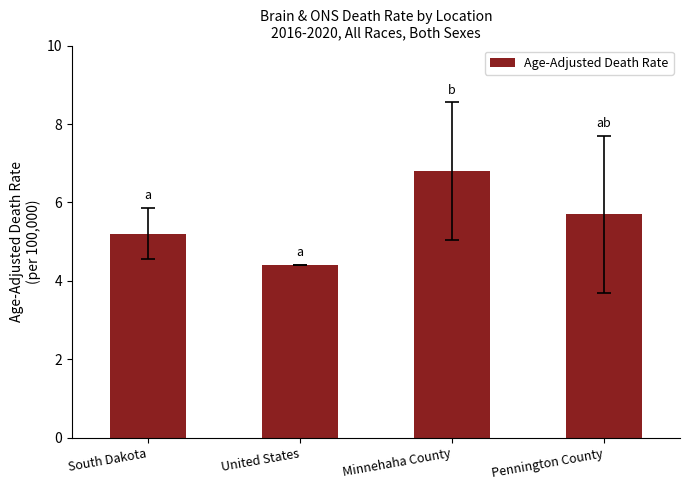

The value at Pennington County is 5.7. True or false?

True